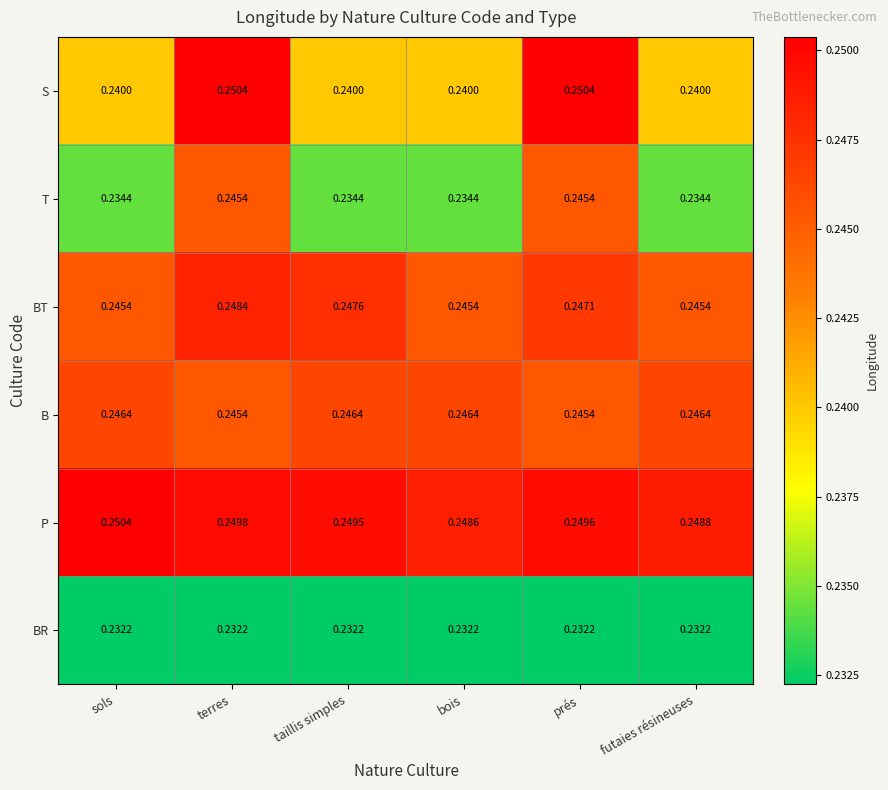

Is the value of S at prés greater than the value of B at sols?

Yes